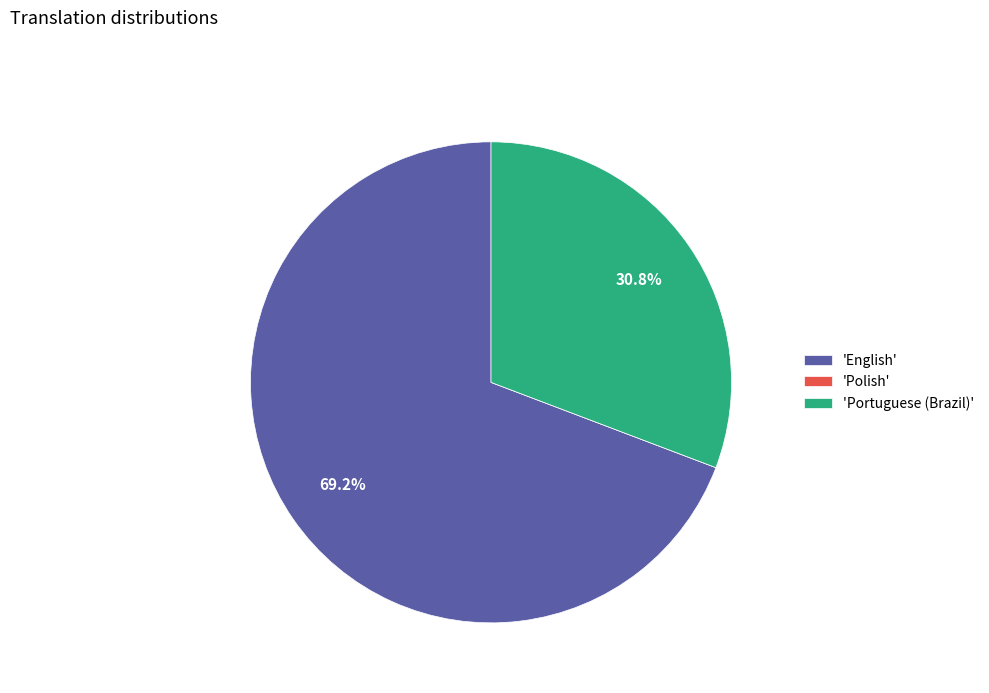

Which slice is the largest?

'English'